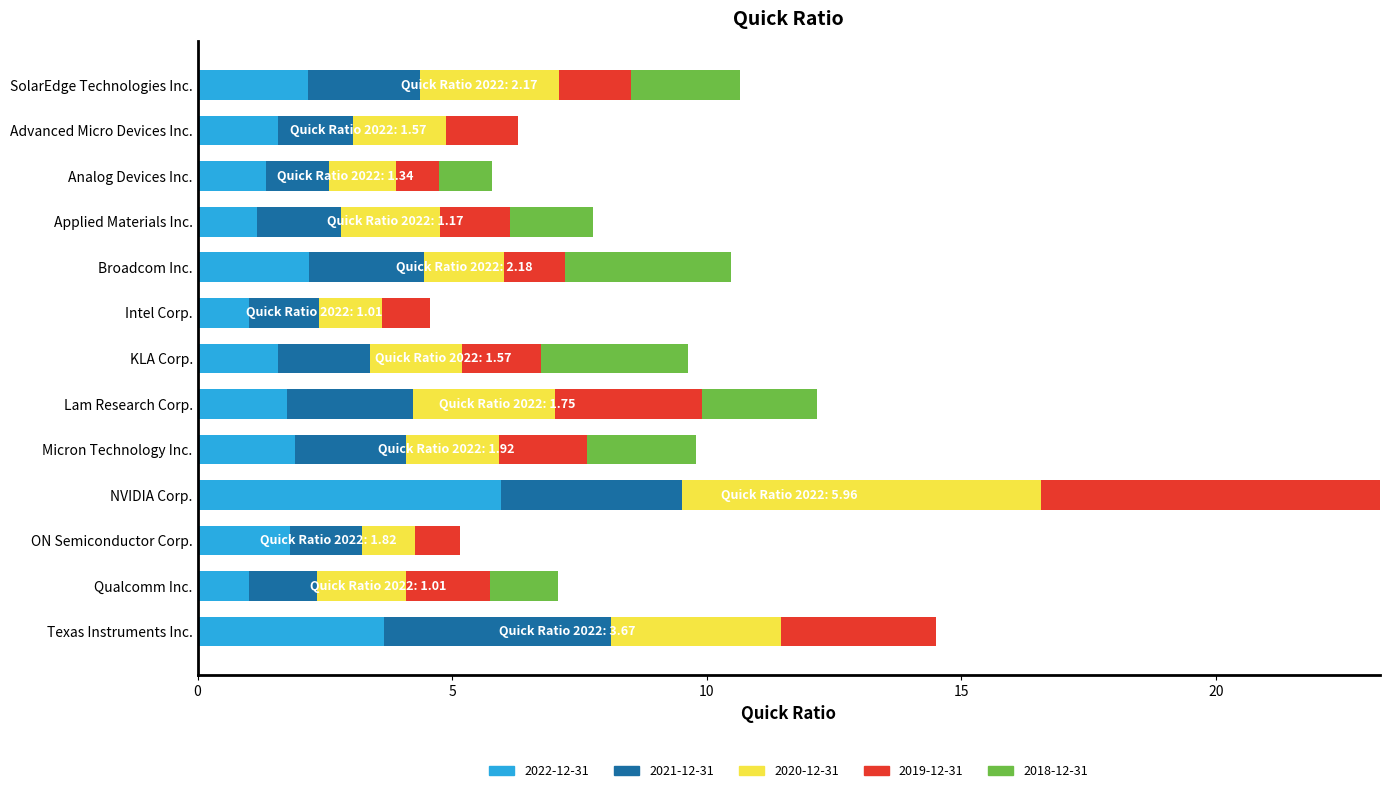

What is the maximum value for 2022-12-31?

6.0